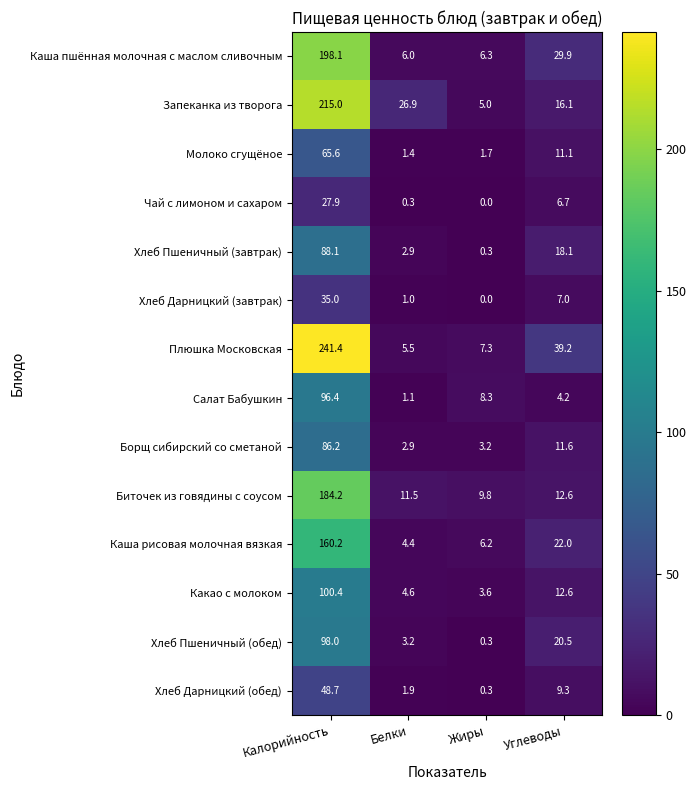

What is the sum of the Хлеб Дарницкий (обед) values at Углеводы and Жиры?

9.6